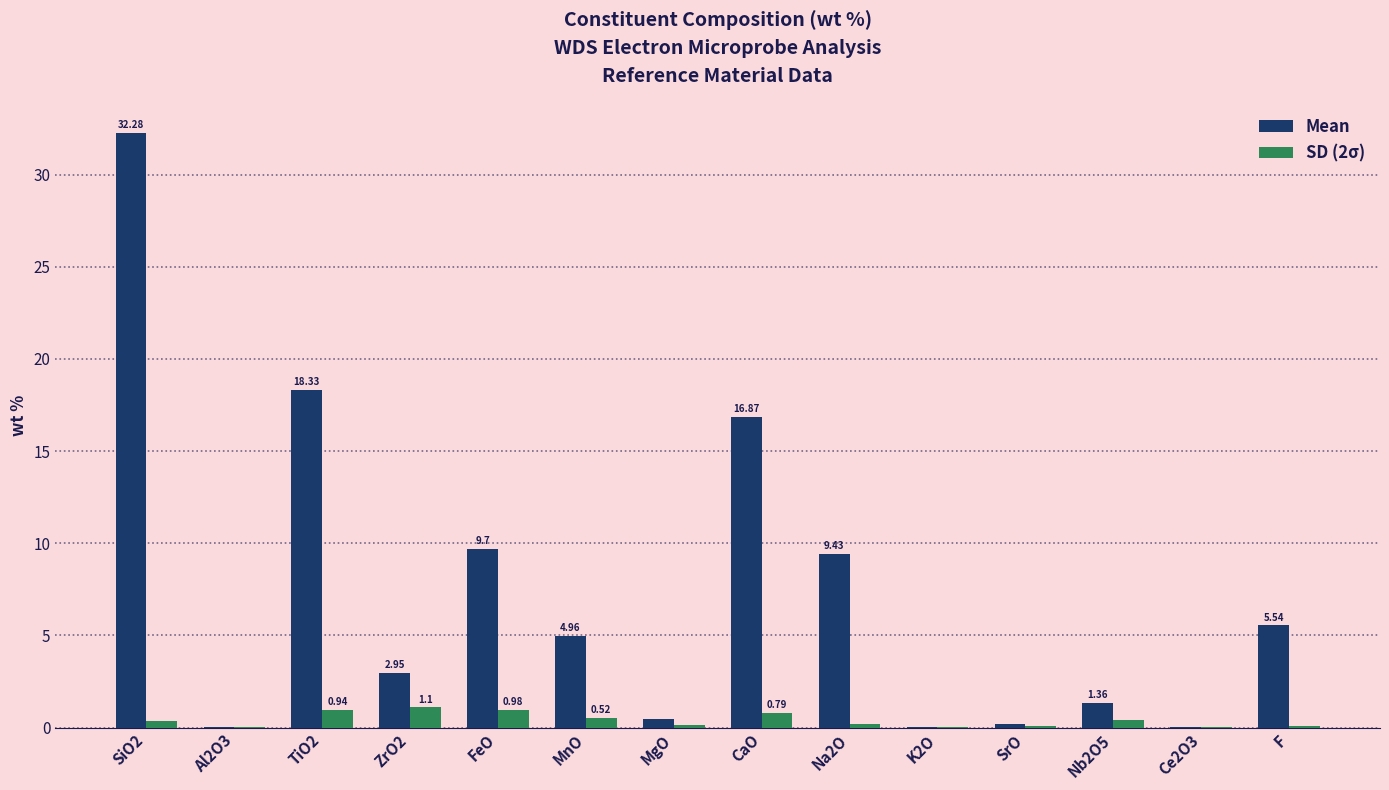

Which series changed the most between MnO and Ce2O3?

Mean